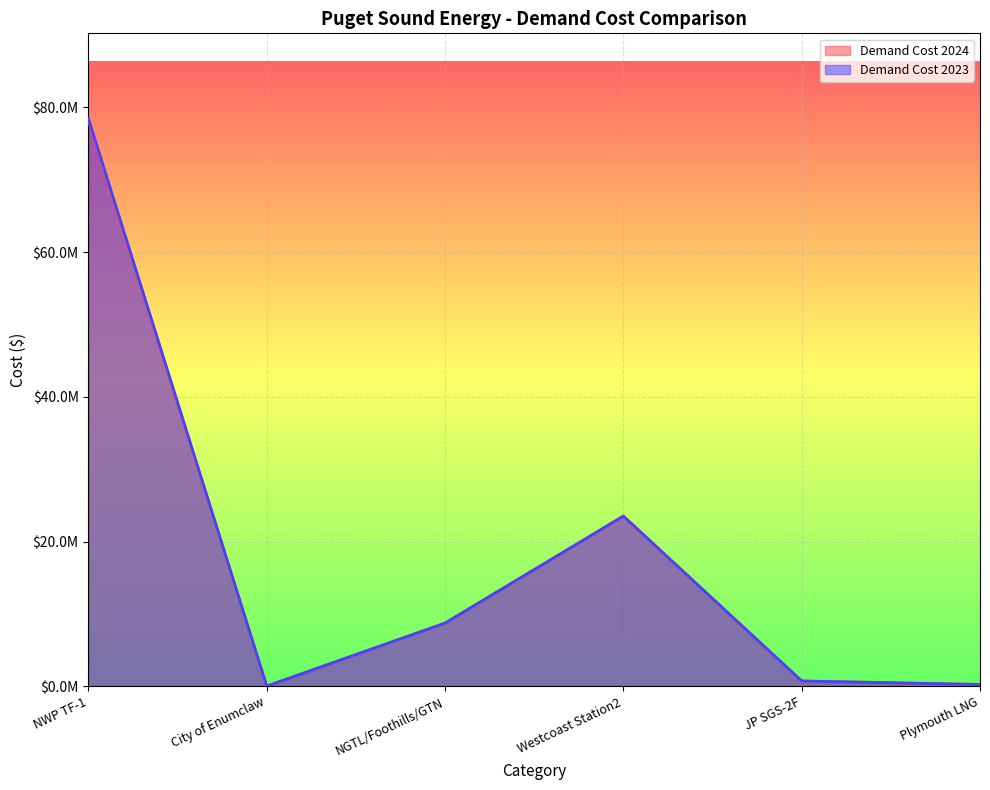

Read the Demand Cost 2024 value at Westcoast Station2.

23499021.2